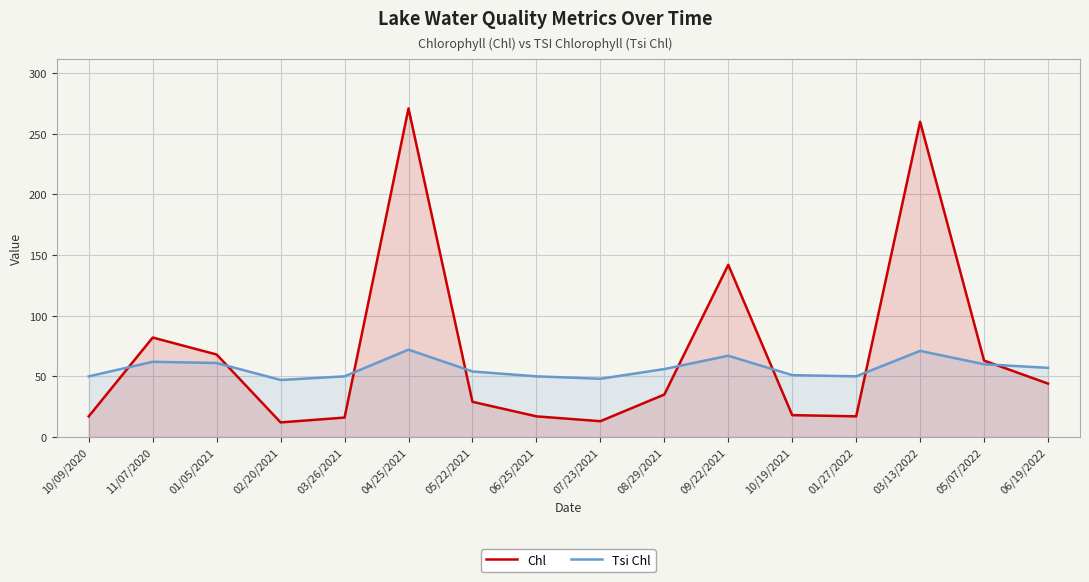

What is the maximum value shown in the chart?

271